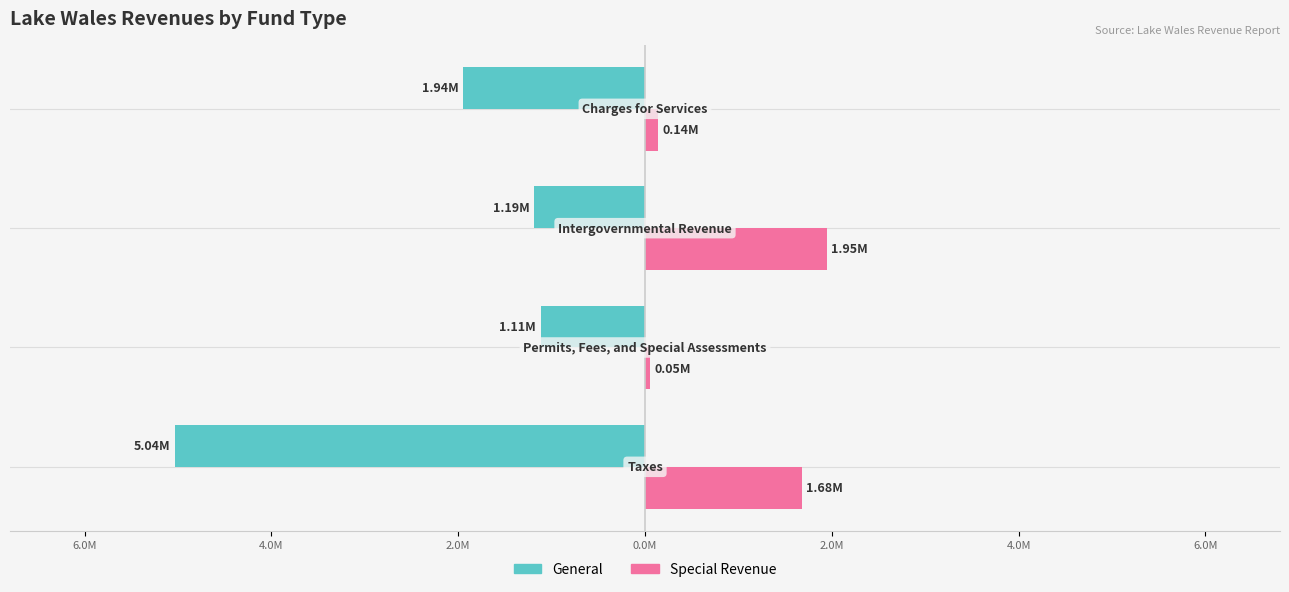

What is the difference between the maximum and minimum values in the Special Revenue series?

1.9